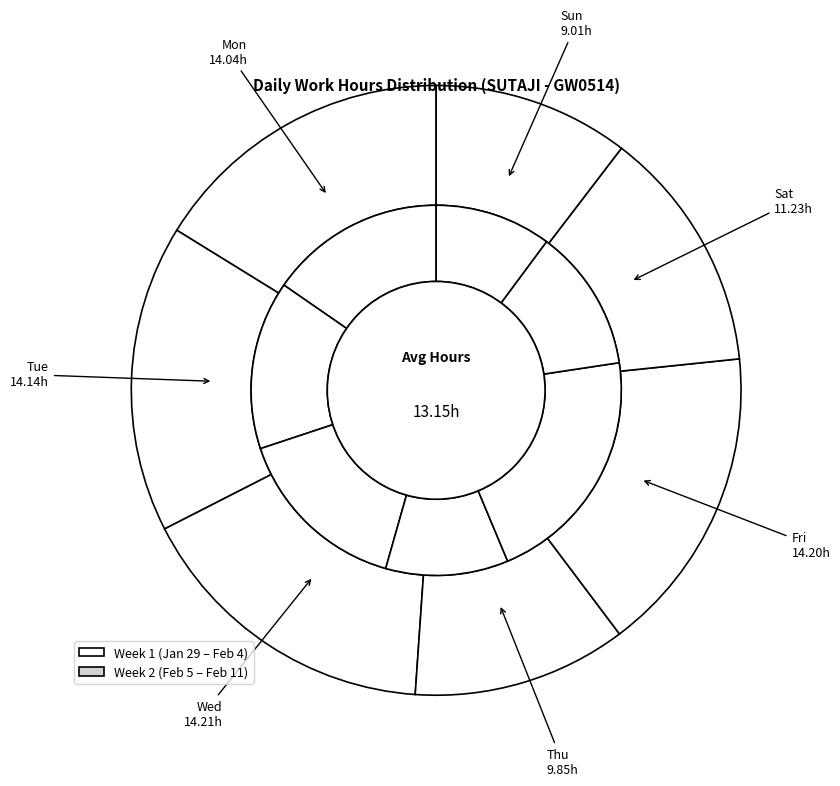

Which category has the biggest portion of the pie?

Wed